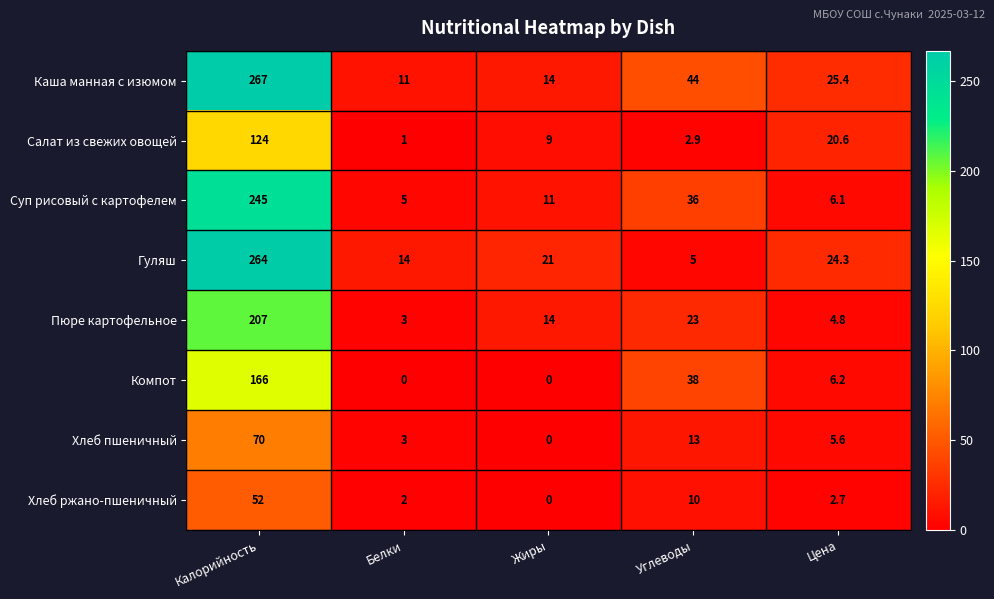

Rank the series by their maximum value, from highest to lowest.

Каша манная с изюмом, Гуляш, Суп рисовый с картофелем, Пюре картофельное, Компот, Салат из свежих овощей, Хлеб пшеничный, Хлеб ржано-пшеничный